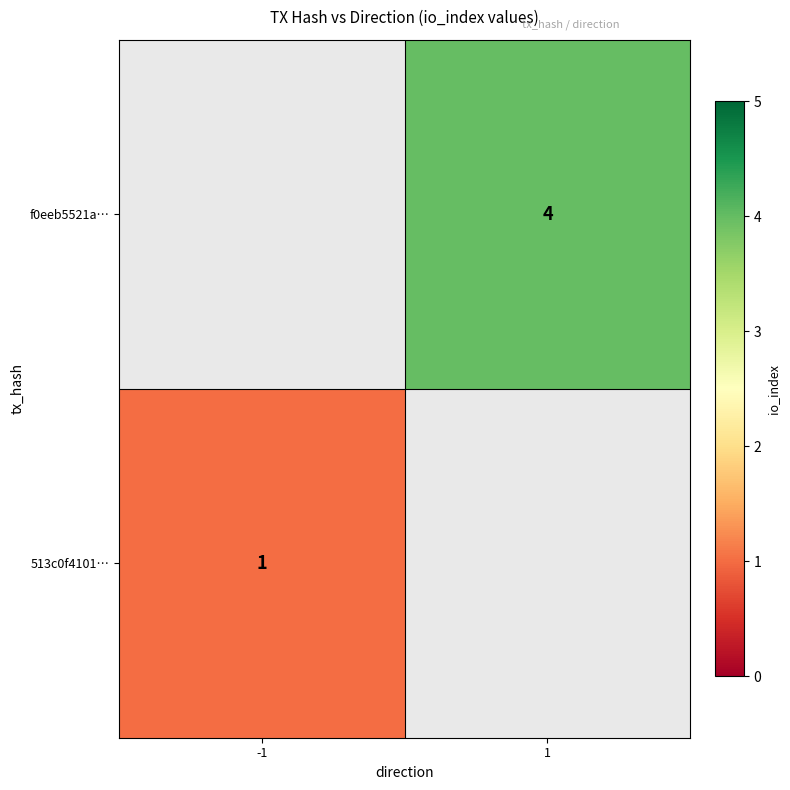

Is it true that f0eeb5521a… equals 1 at 1?

False